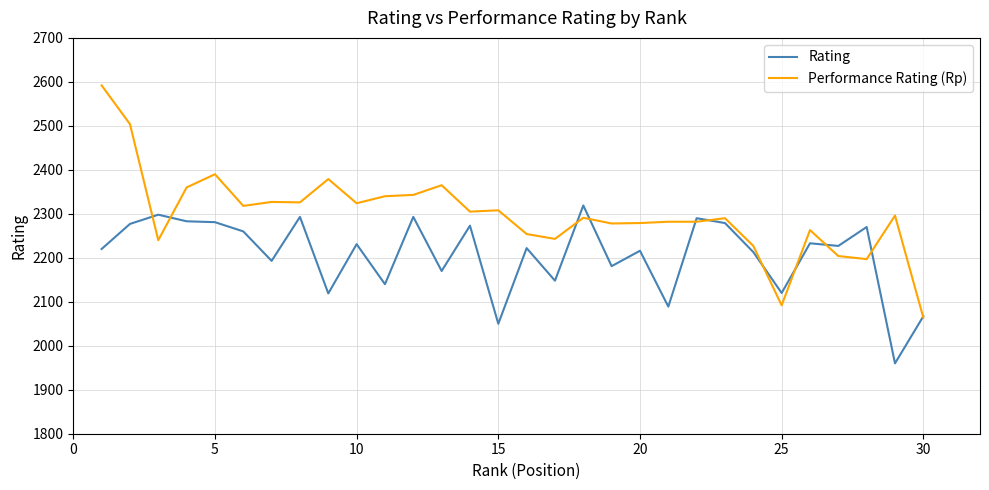

Rank the series by their maximum value, from lowest to highest.

Rating, Performance Rating (Rp)